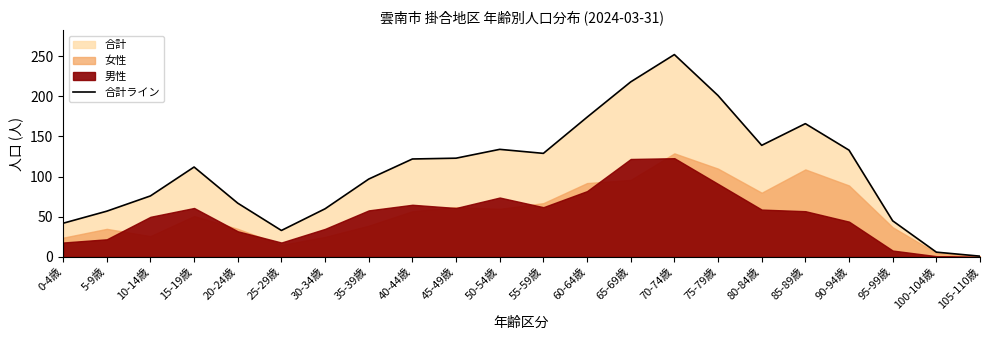

True or false: 合計ライン has a value of 67 at 20-24歳.

True